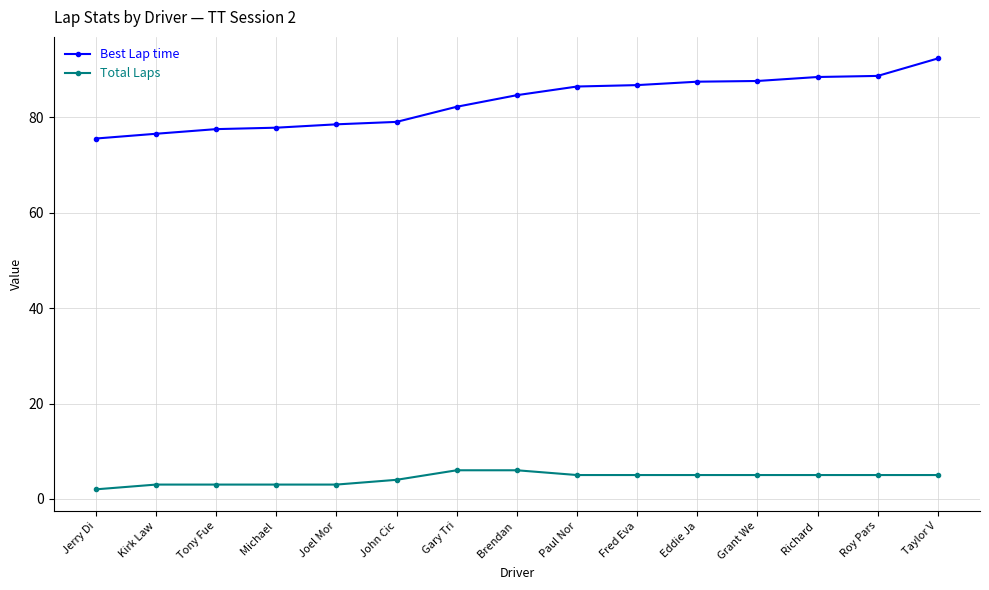

Is it true that Best Lap time equals 78.6 at Joel Mor?

True